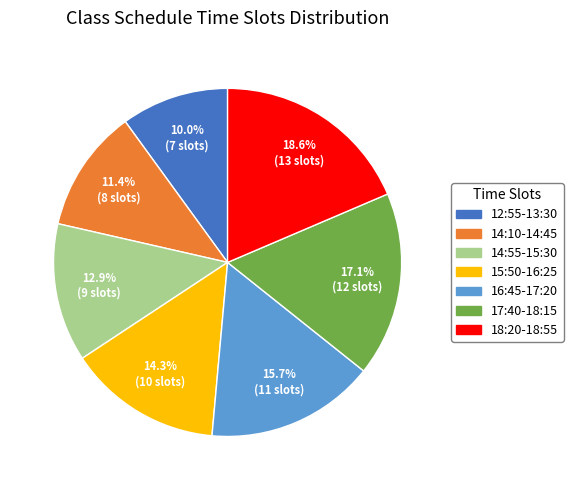

What is the ratio of the value at 14:10-14:45 to the value at 15:50-16:25?

0.8